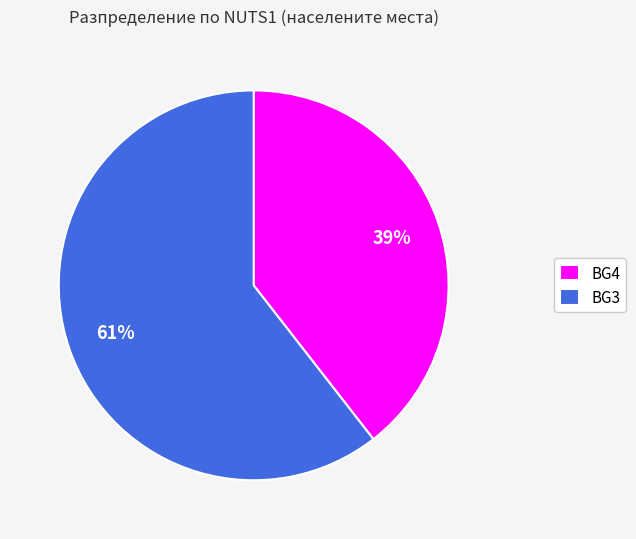

Which has a higher value, BG3 or BG4?

BG3